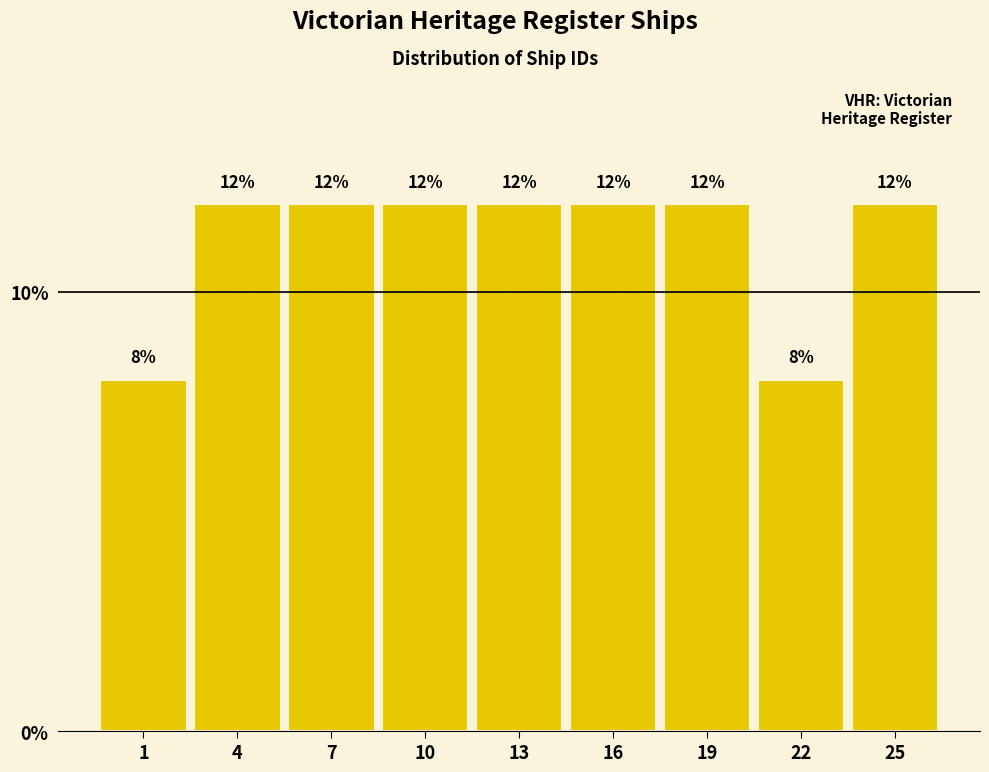

Reading left to right, list all the values displayed in this chart.

1=8	4=12	7=12	10=12	13=12	16=12	19=12	22=8	25=12